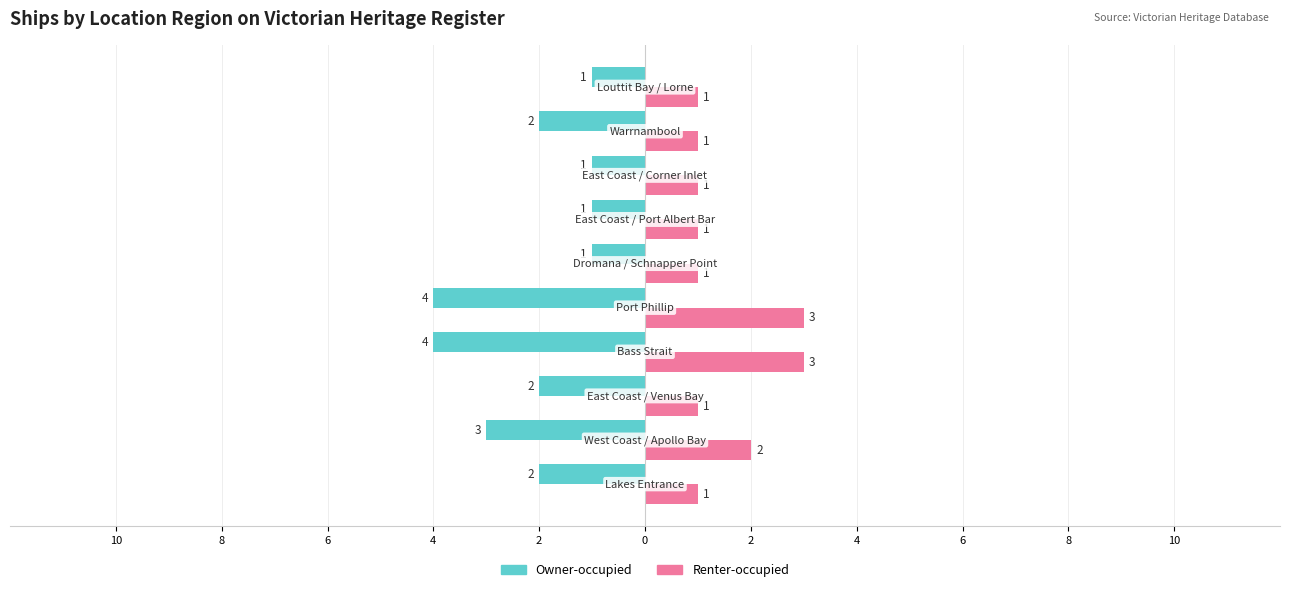

What are all the series names shown in the legend?

Owner-occupied, Renter-occupied